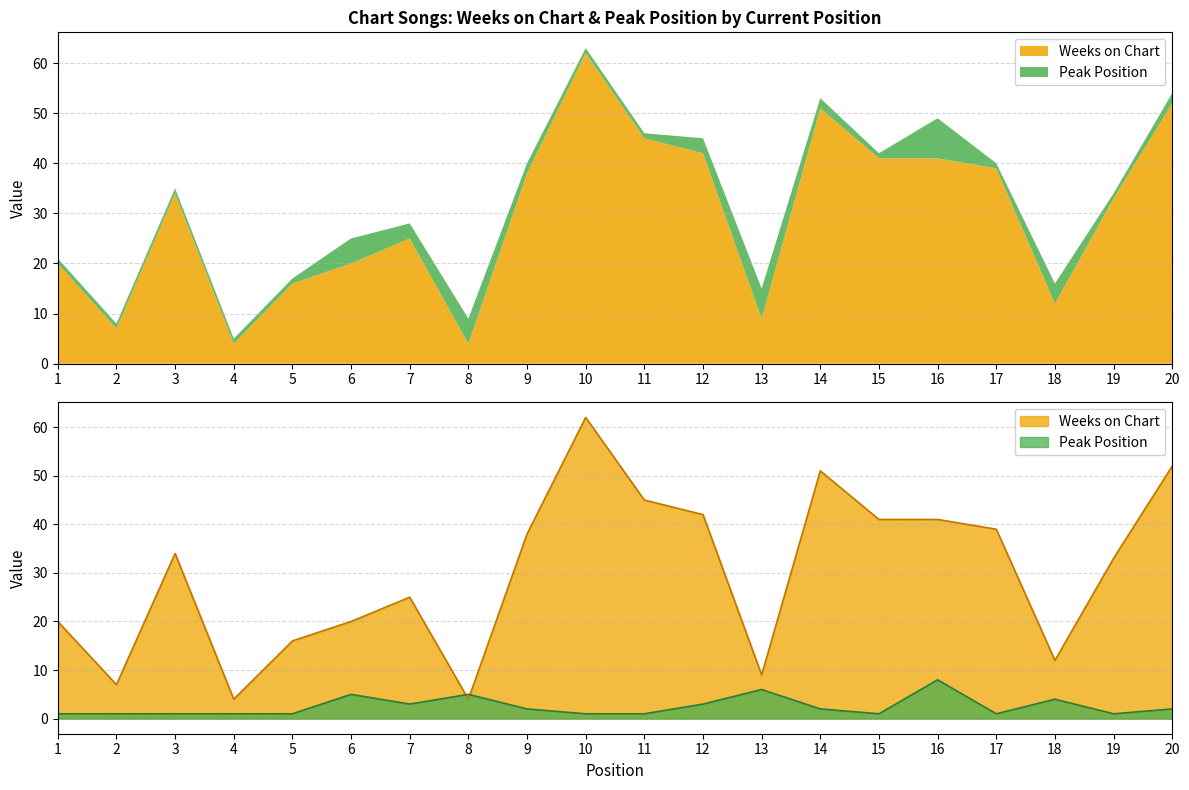

What value does the Weeks on Chart series have at 4?

4